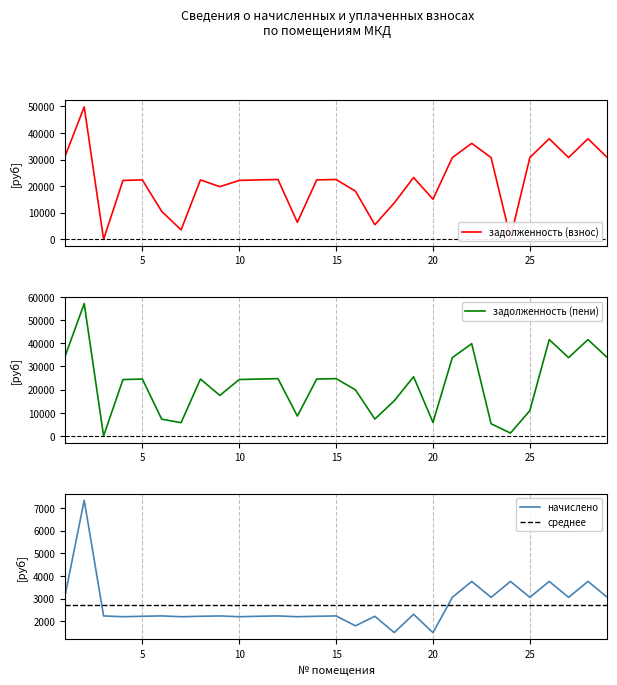

At how many categories does at least one series exceed 28932?

10